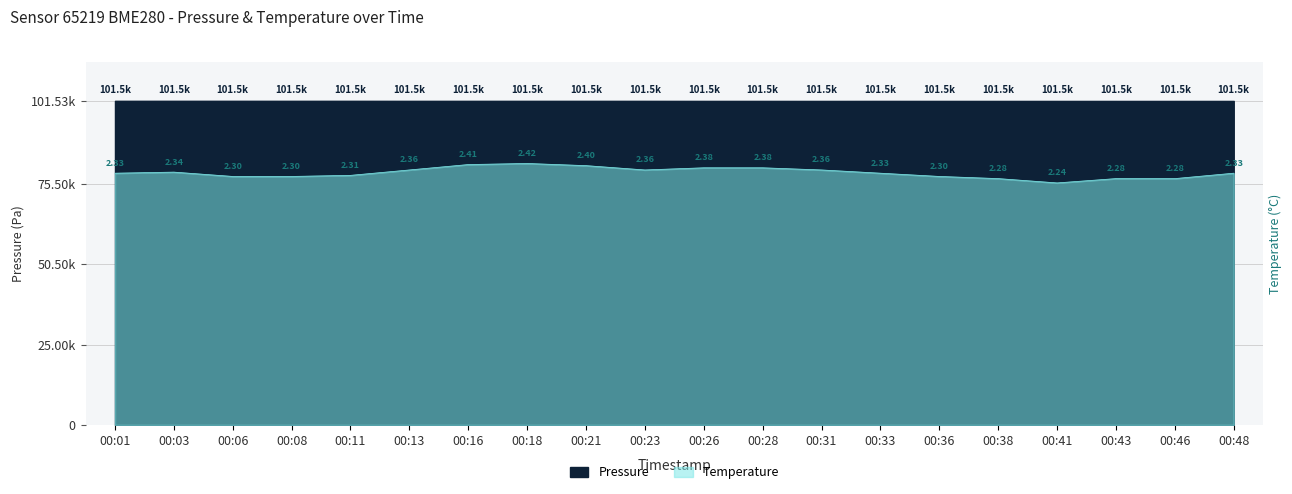

True or false: temperature has more than 2 points higher than both neighbors.

False